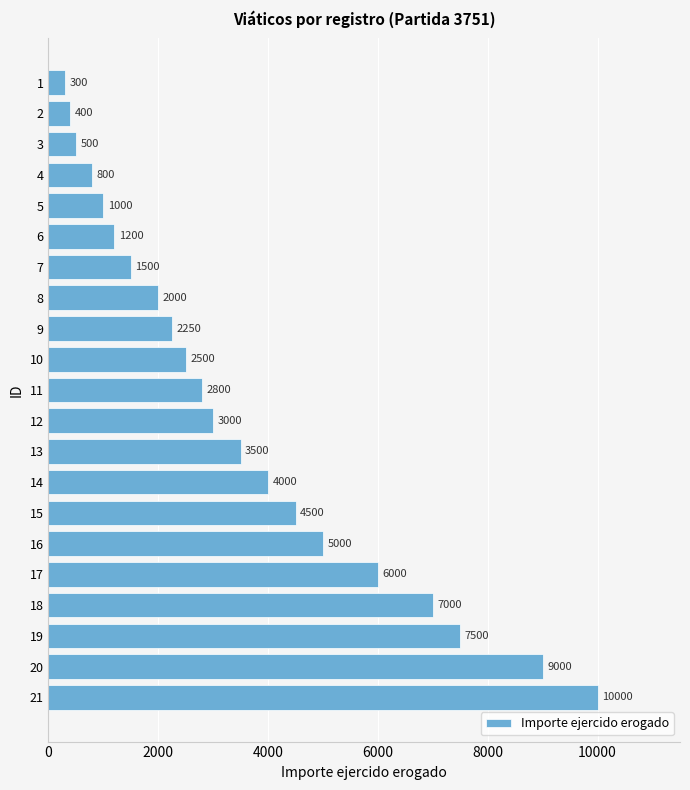

Rank the categories by value from lowest to highest.

1, 2, 3, 4, 5, 6, 7, 8, 9, 10, 11, 12, 13, 14, 15, 16, 17, 18, 19, 20, 21